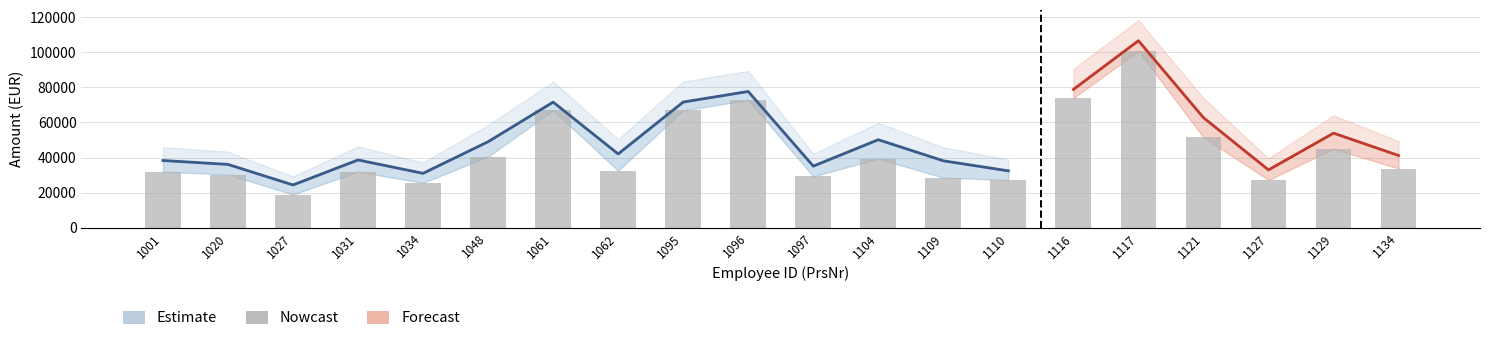

How many data points in Grundentgelt are less than 33754?

10